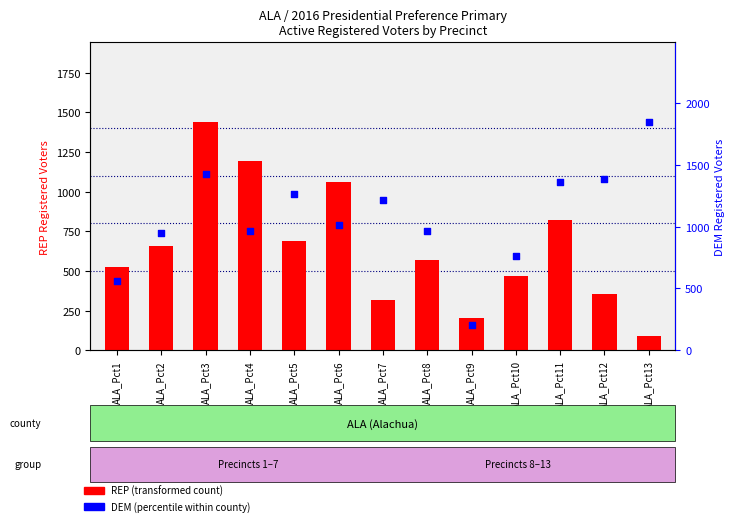

Which series reaches the minimum Y coordinate?

REP